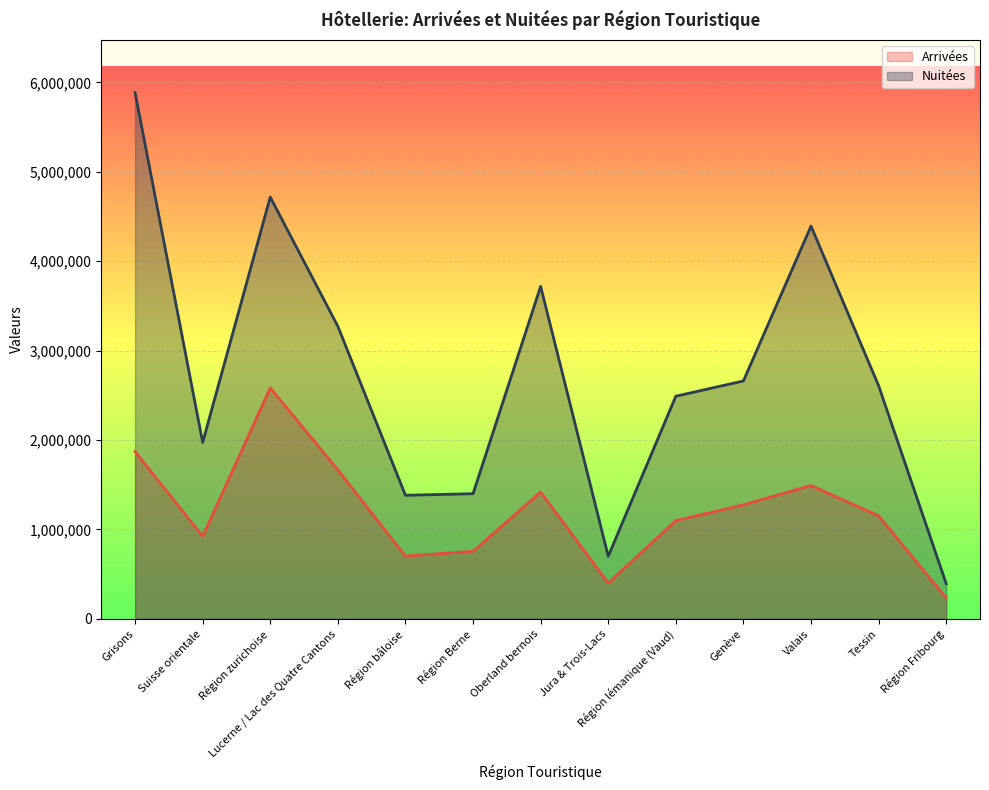

What are all the series names shown in the legend?

Arrivées, Nuitées